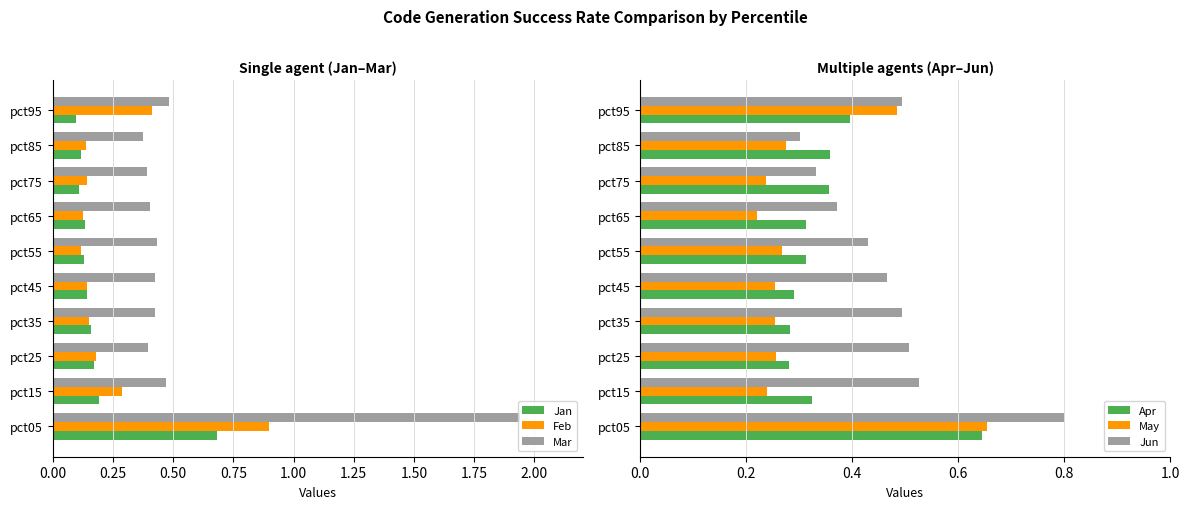

What are all the series names shown in the legend?

Jan, Feb, Mar, Apr, May, Jun